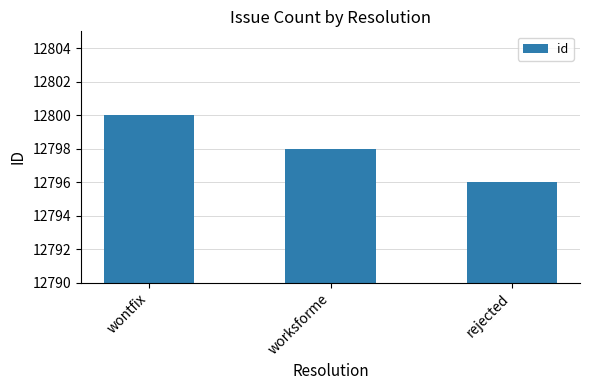

How many bars are there in total?

3